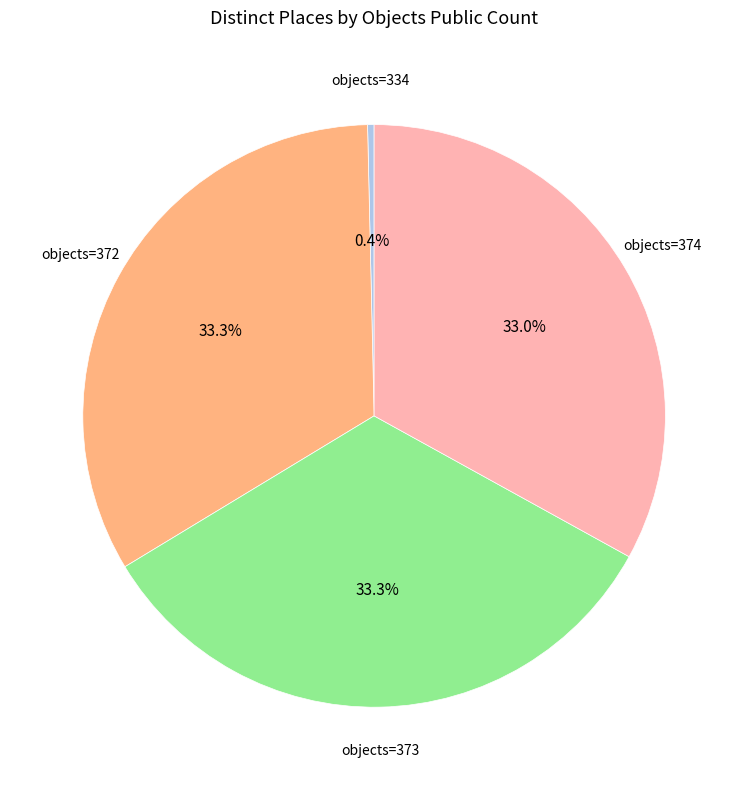

Is there any slice that represents more than half of the pie?

No